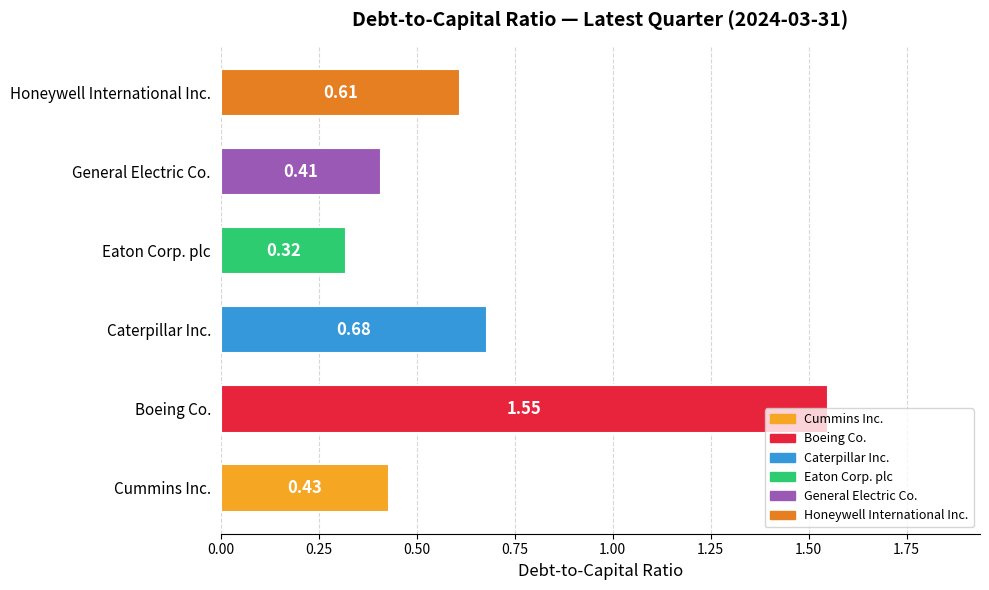

What is the change in value from Caterpillar Inc. to General Electric Co.?

-0.3